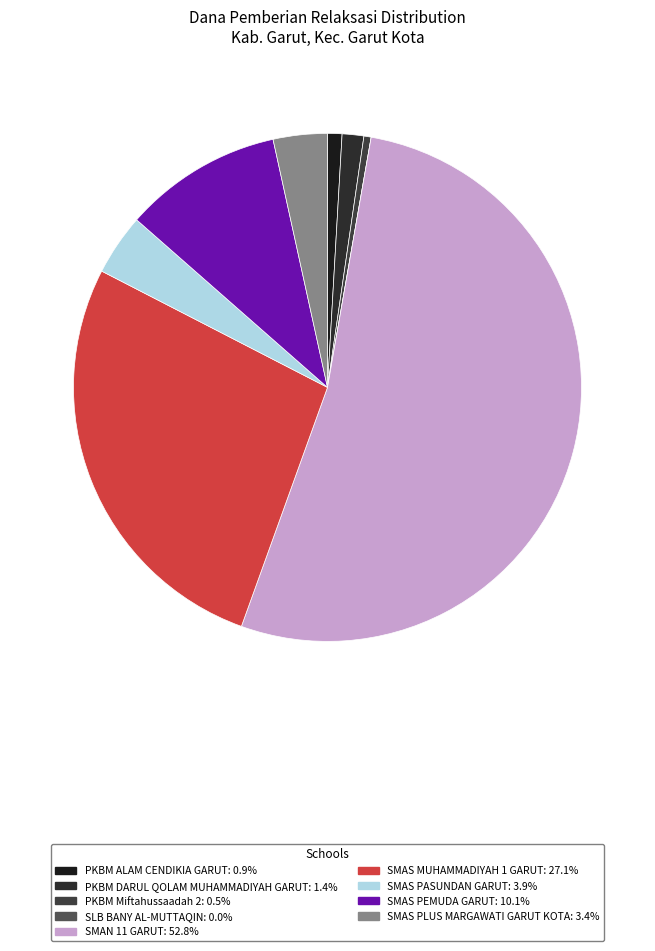

How many slices are in this pie chart?

9